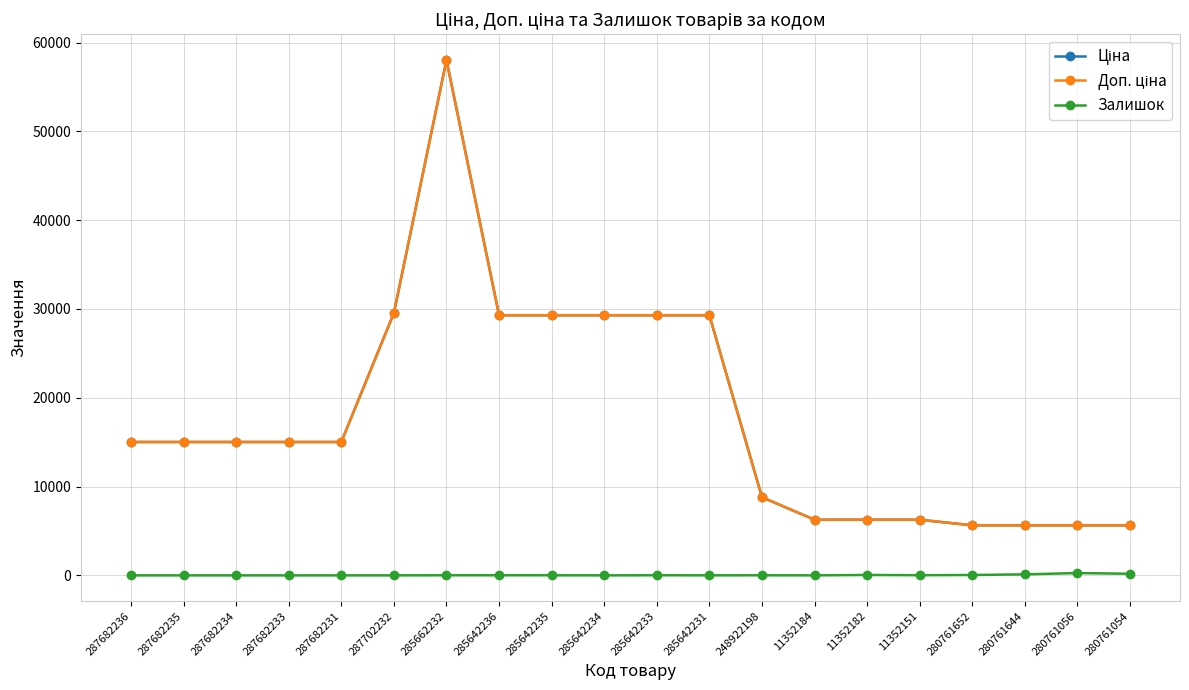

How many lines are shown in the chart?

3